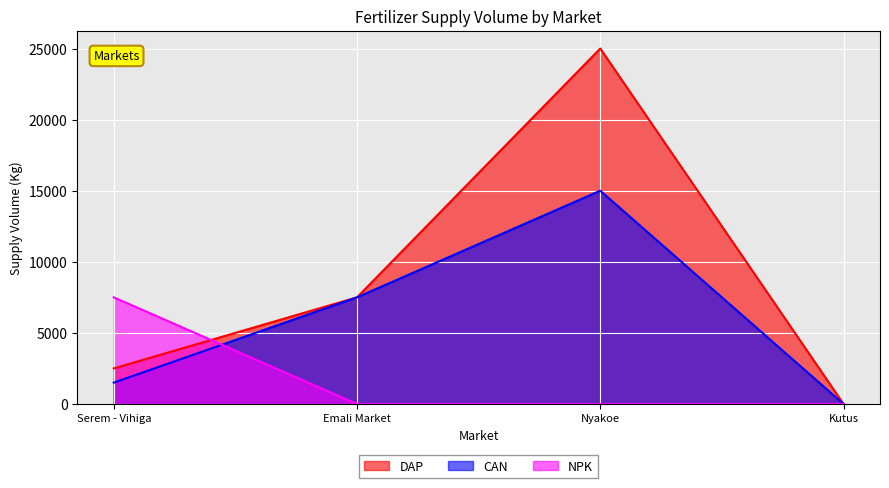

How many series are shown in this chart?

3